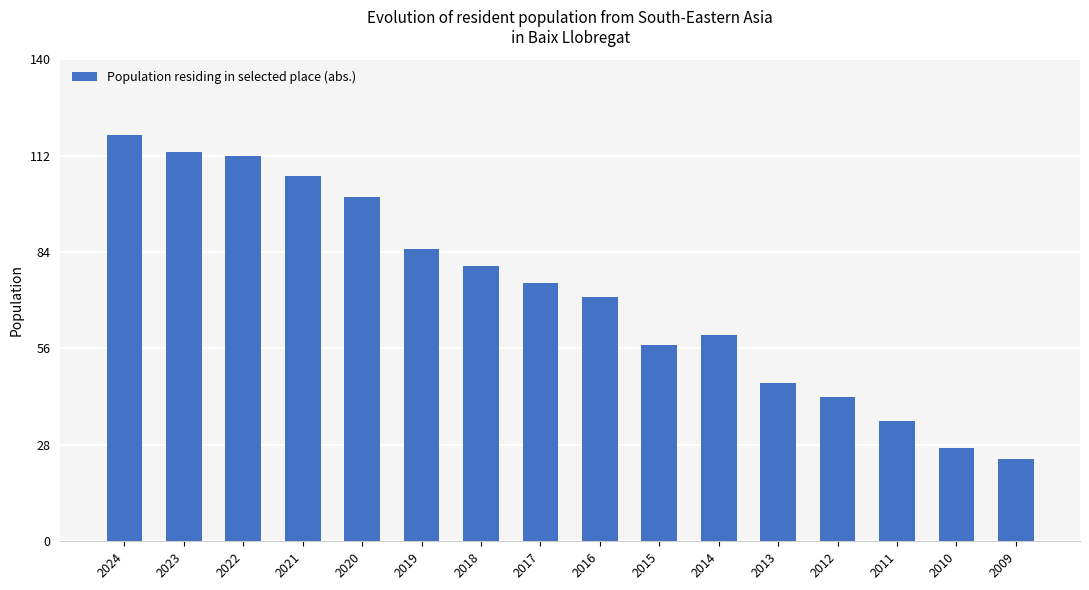

What is the value of the 15th bar from the left?

27